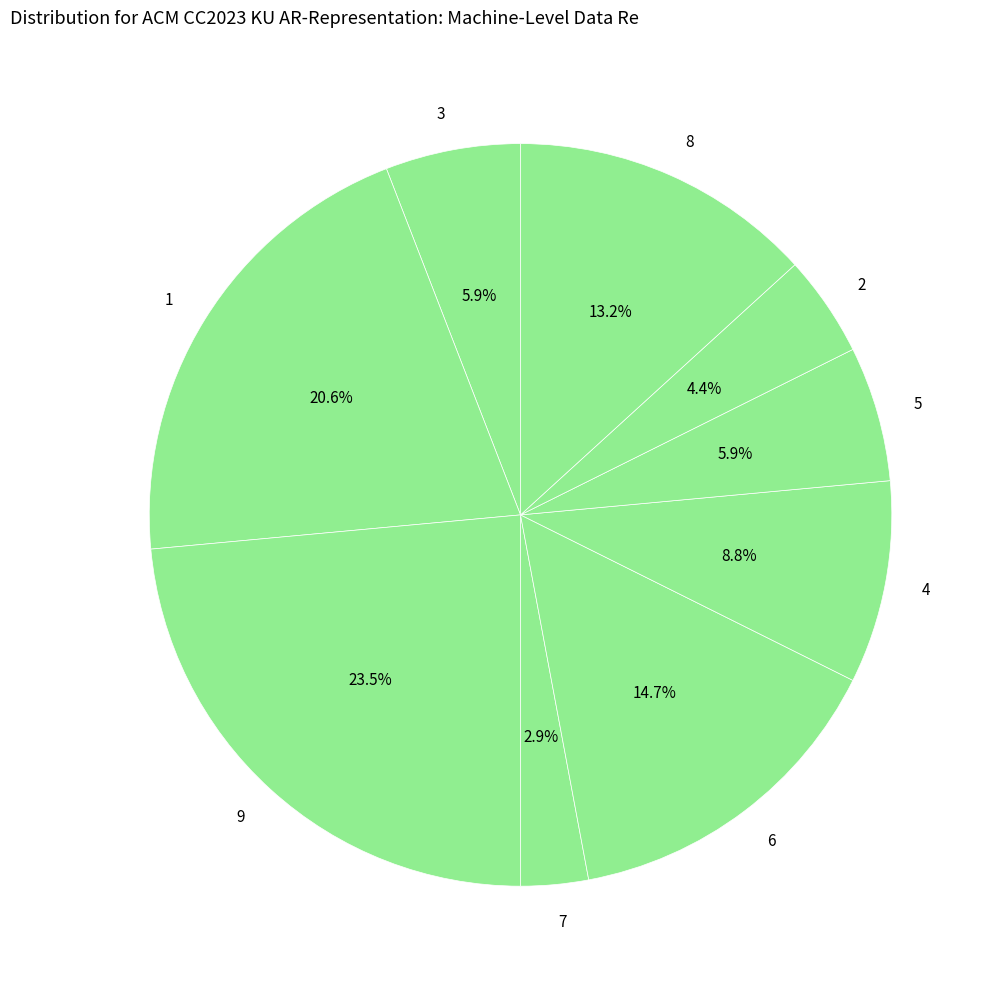

Which category has the smallest portion of the pie?

7